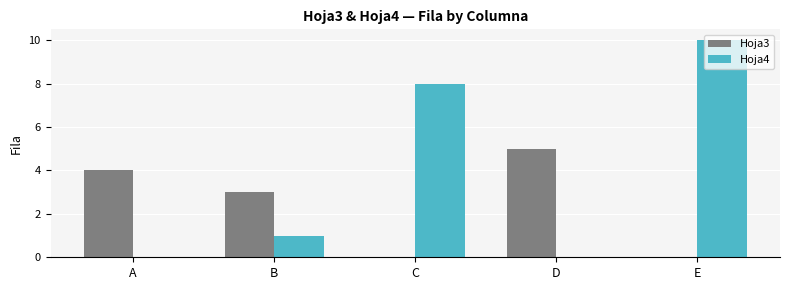

Count the number of data series in this chart.

2